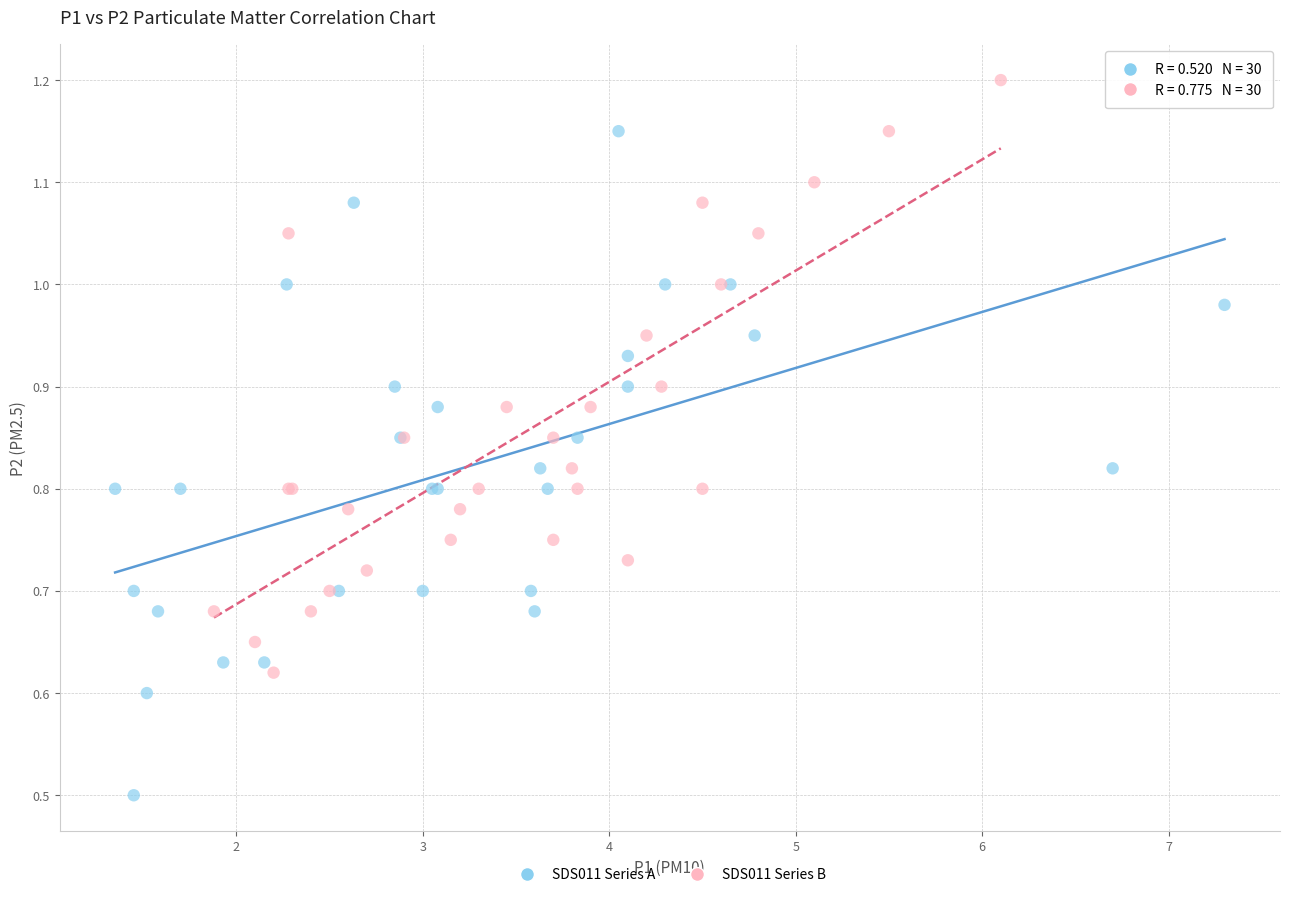

What are all the series names shown in the legend?

SDS011 Series A, SDS011 Series B